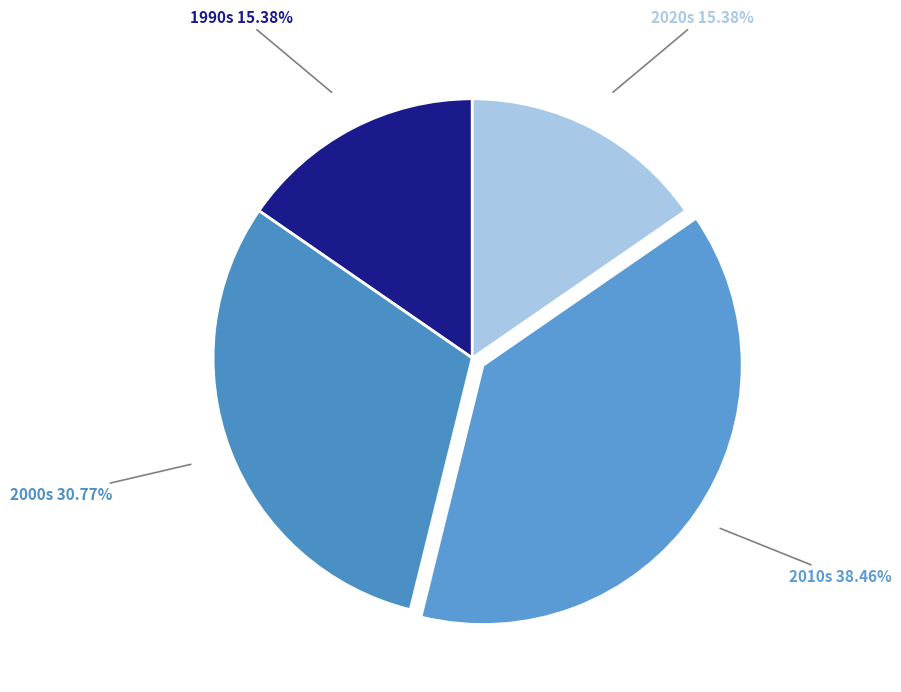

Does any single category account for the majority?

No